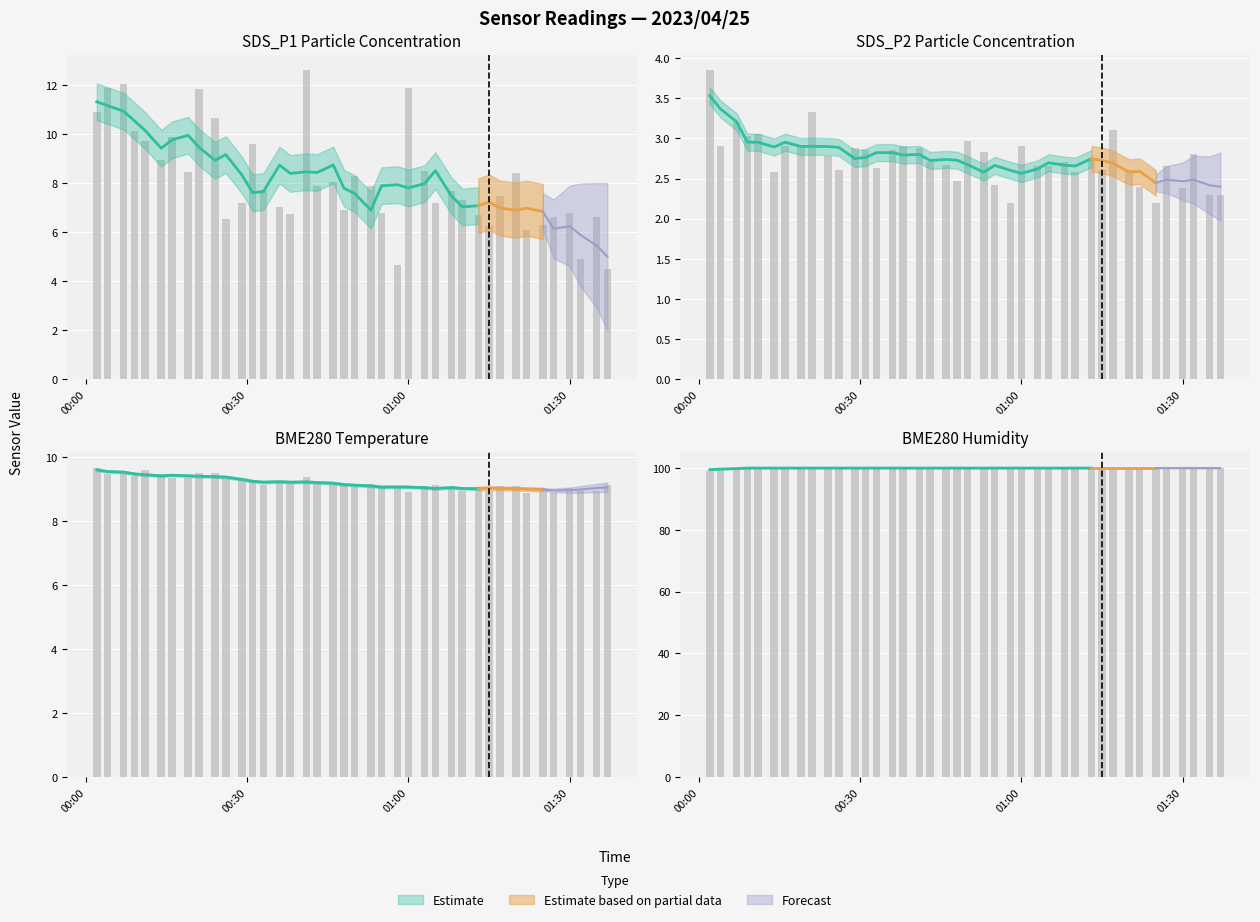

Are the bars horizontal?

No